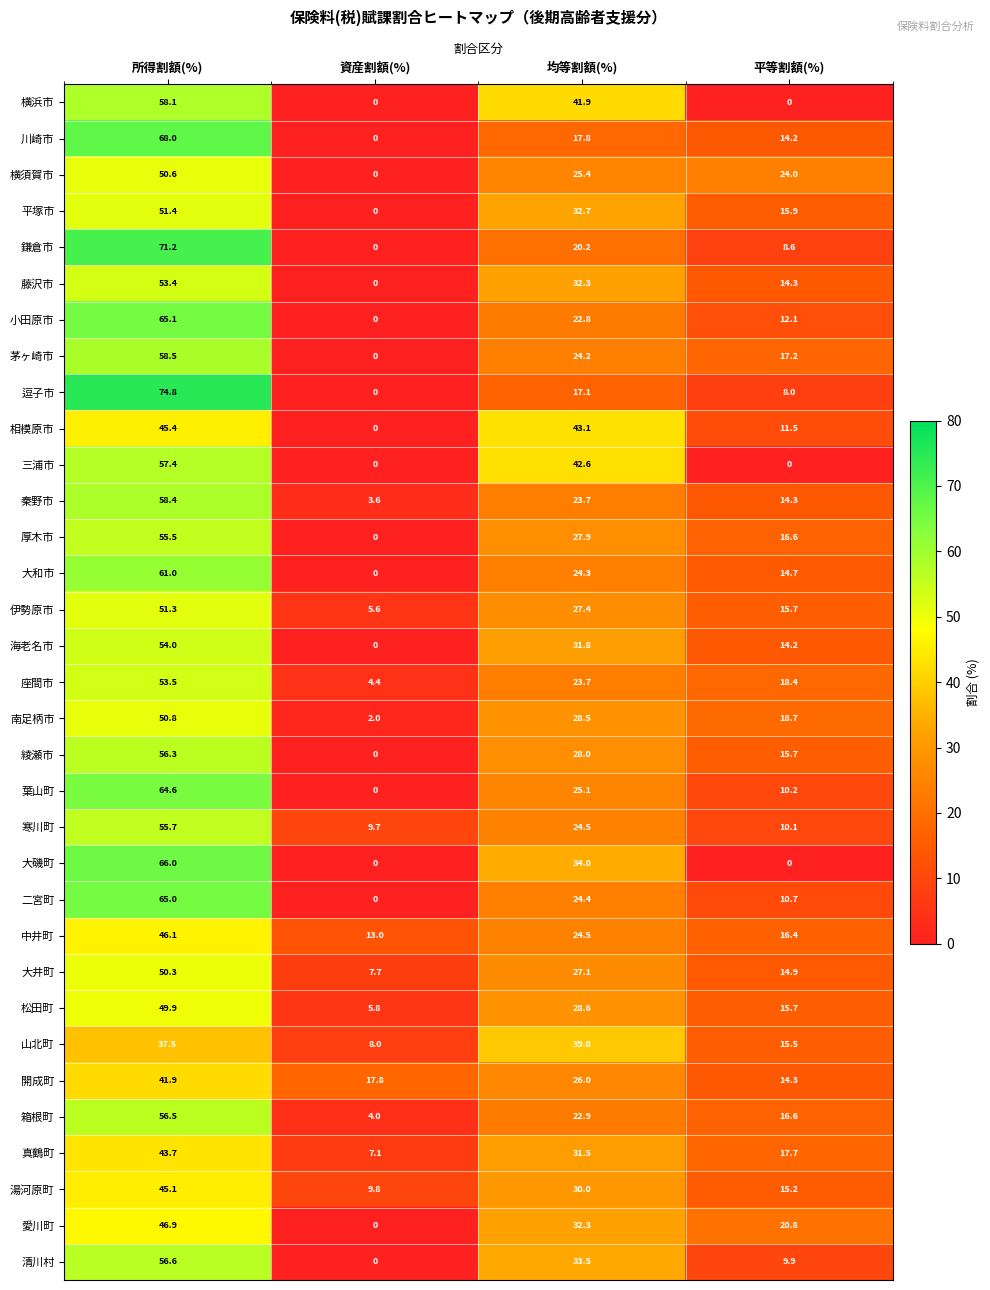

Which category has the highest value in the 三浦市 series?

所得割額(%)